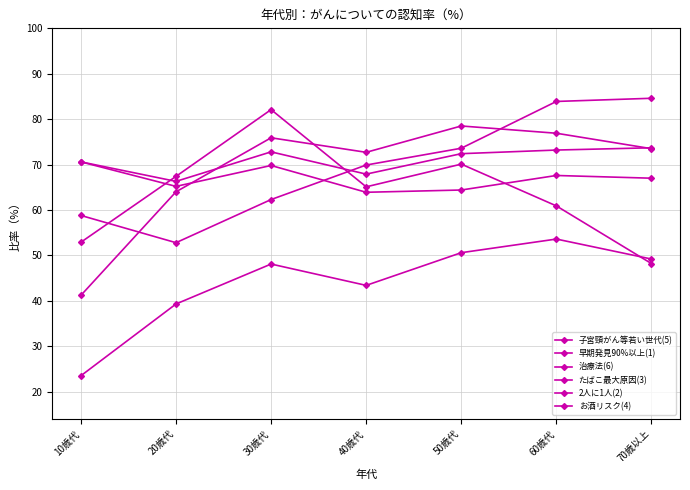

True or false: 2人に1人(2) has more than 1 interior local peaks.

True